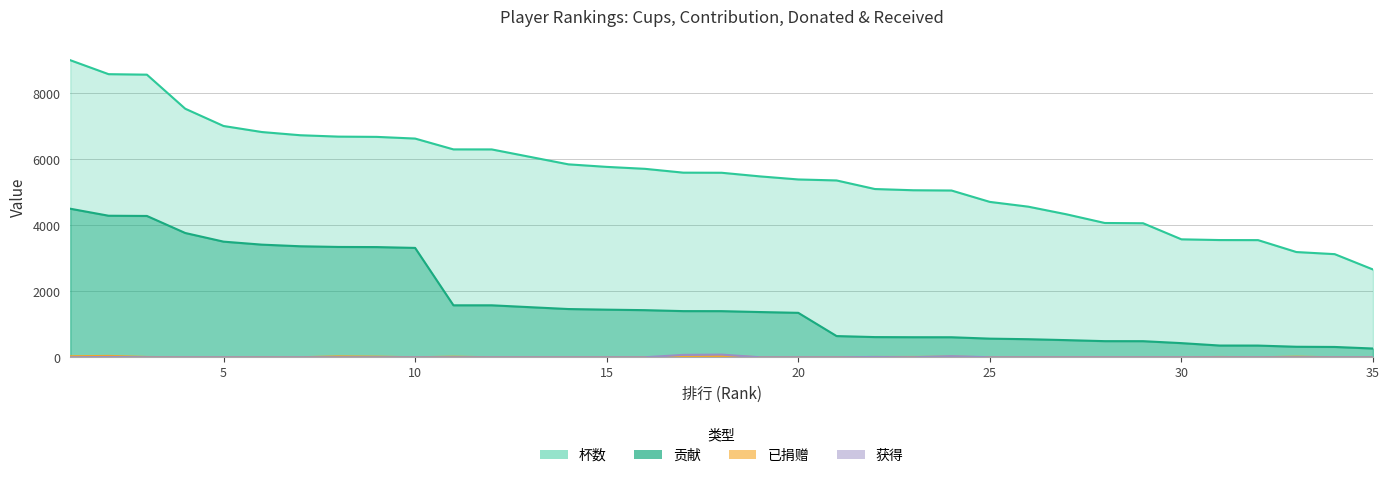

In 已捐赠, how many points are higher than both neighbors (excluding endpoints)?

8